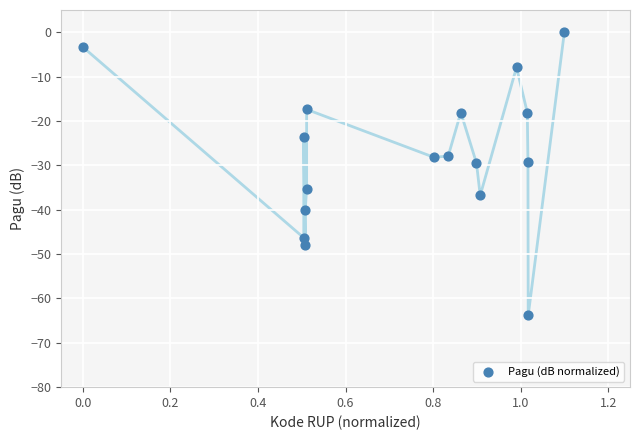

What is the range of X values (max minus min)?

1.1